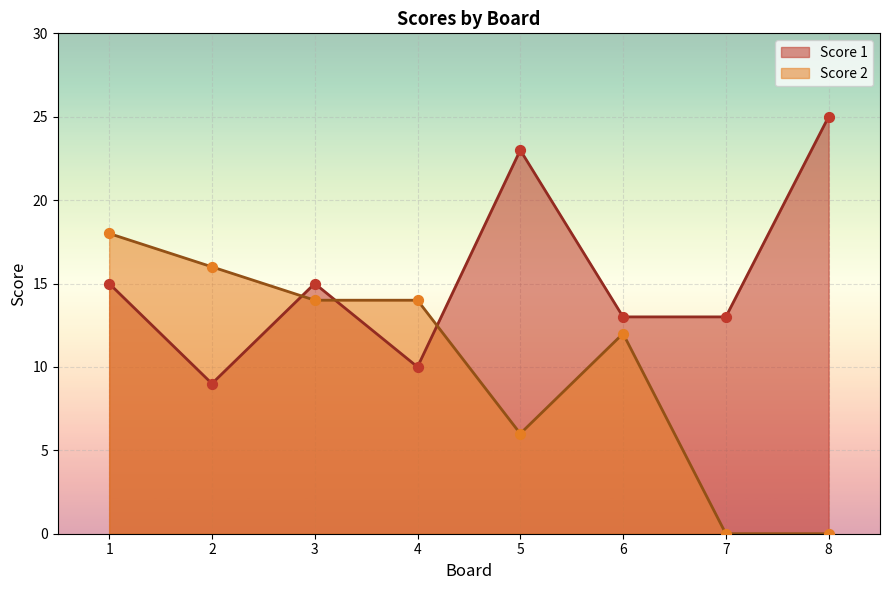

At which category is the sum across all series the highest?

1